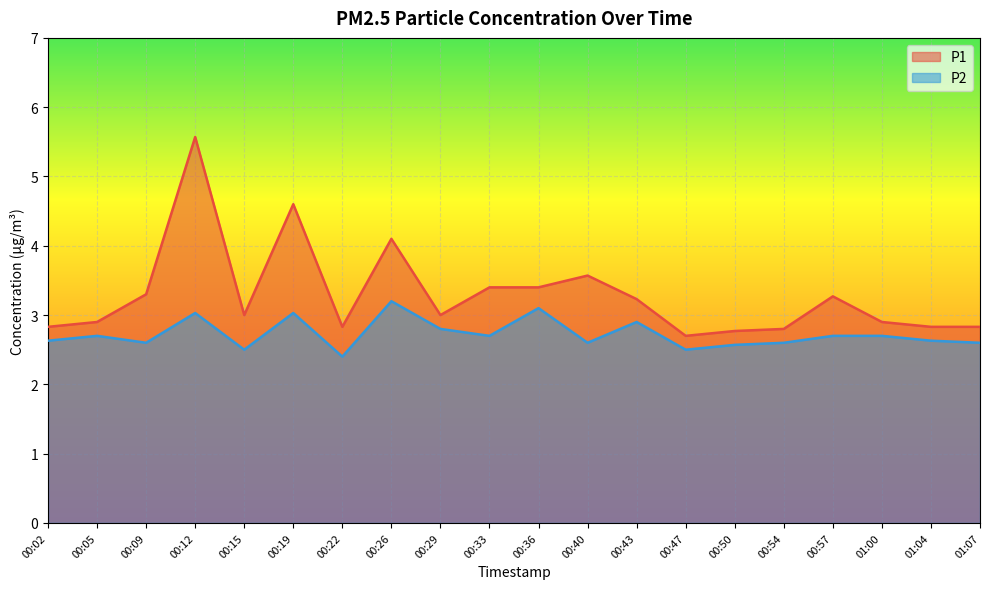

Between 00:22 and 01:04, which is larger?

00:22